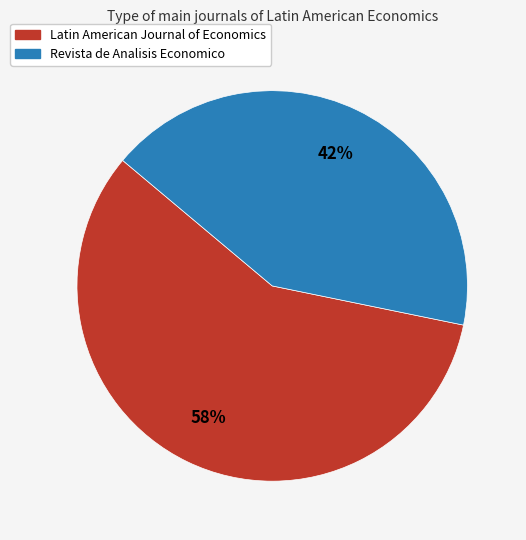

To the nearest percent, what is the difference between the largest and smallest slice percentages?

16%